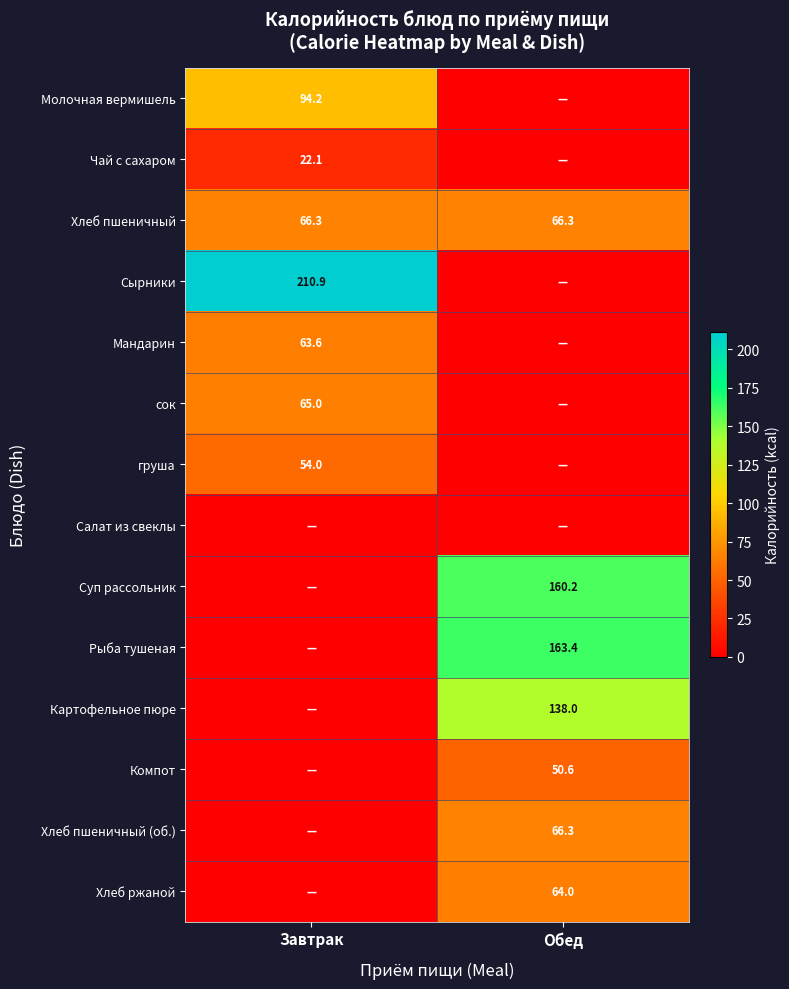

What is the greatest value displayed?

210.9